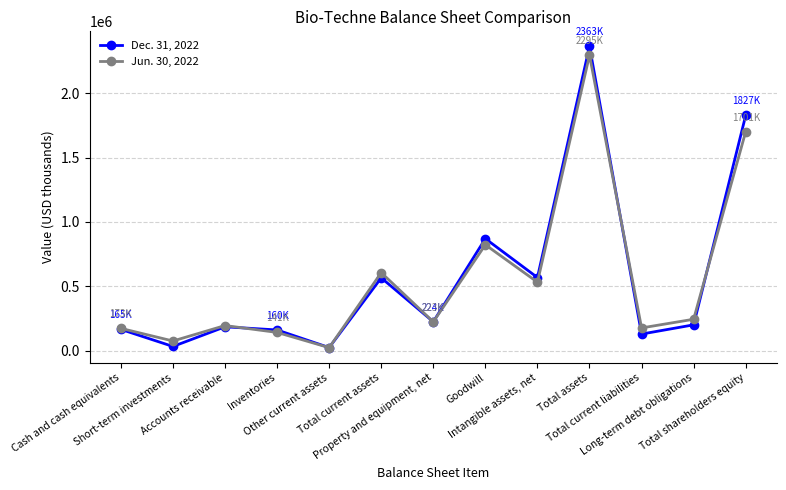

Rank the series by their maximum value, from lowest to highest.

Jun. 30, 2022, Dec. 31, 2022